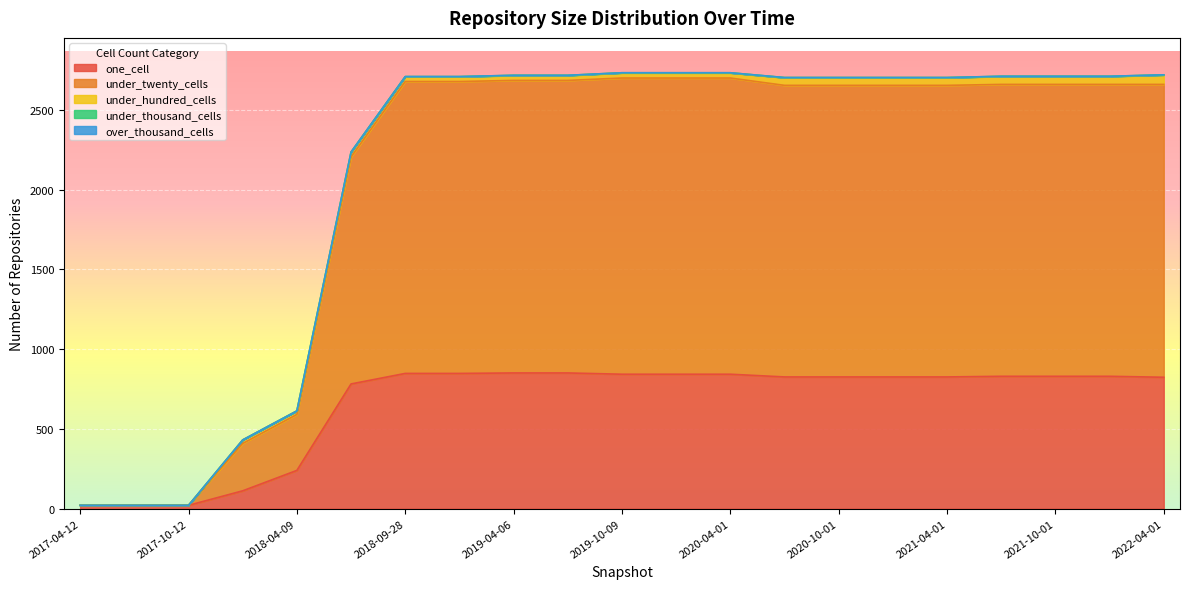

What is the highest value of the one_cell series?

851